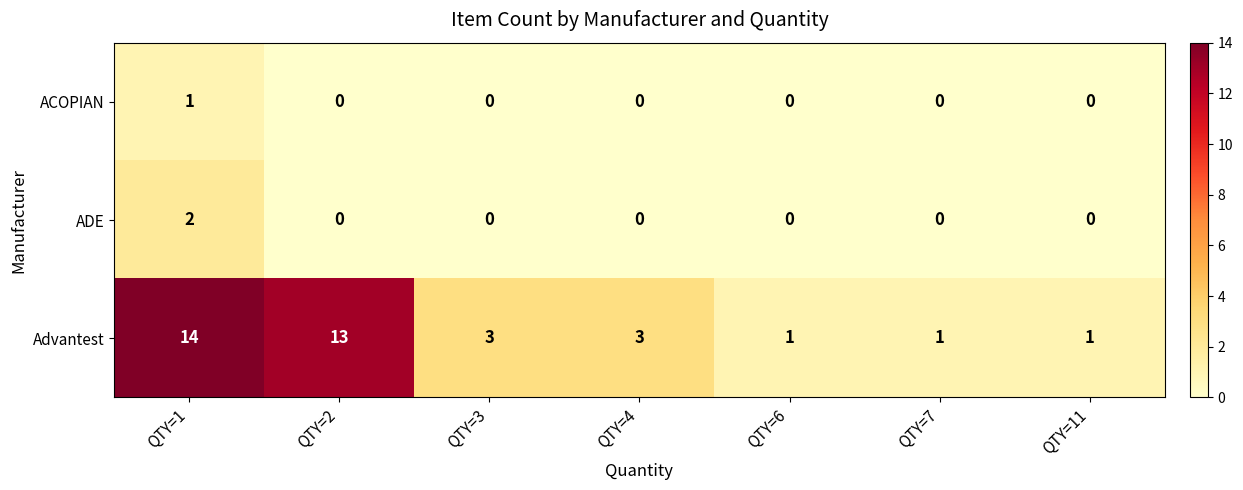

Read the Advantest value at QTY=2, to the nearest 5.

15